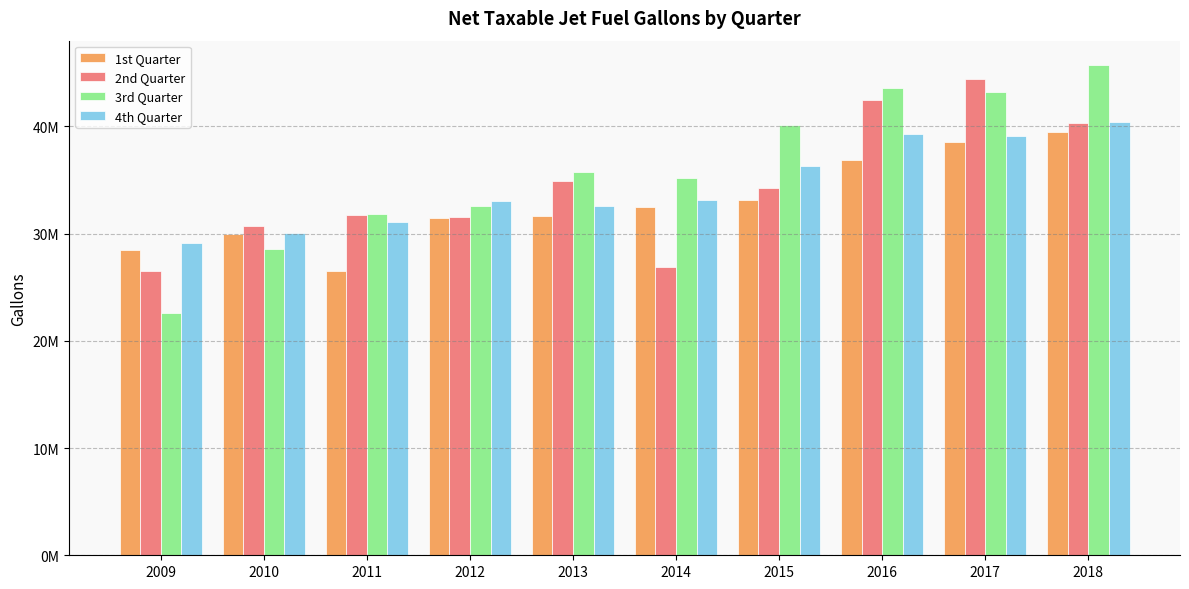

What is the value of the 1st Quarter bar at the 5th from the left?

31592236